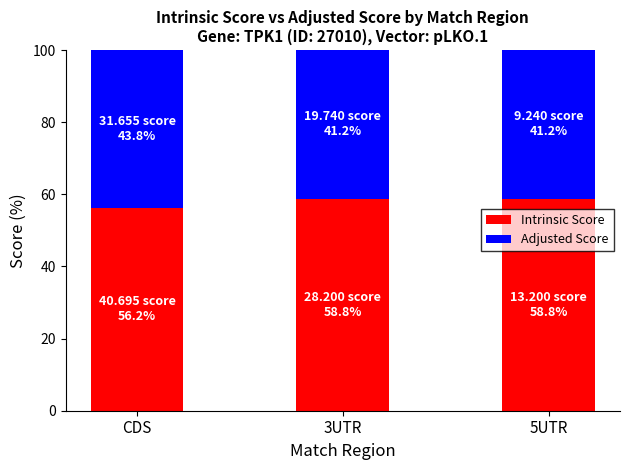

Reading right to left, what are the values for Intrinsic Score?

5UTR=58.8	3UTR=58.8	CDS=56.2